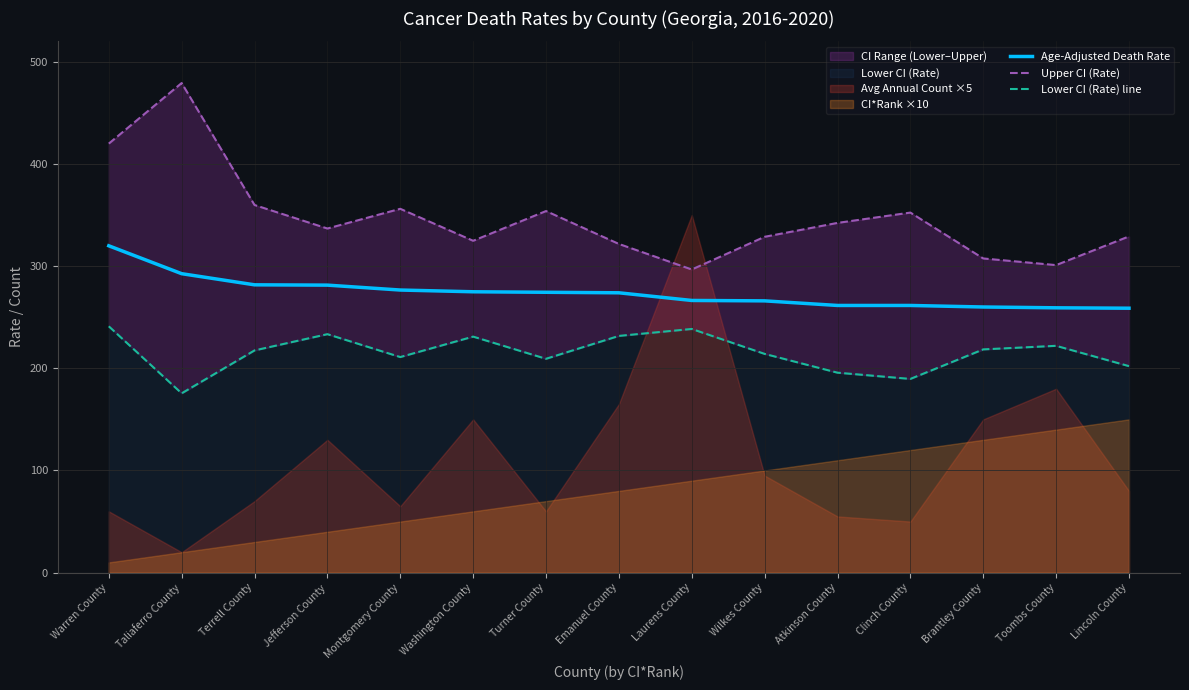

What is the lowest value of the Age-Adjusted Death Rate series?

258.8